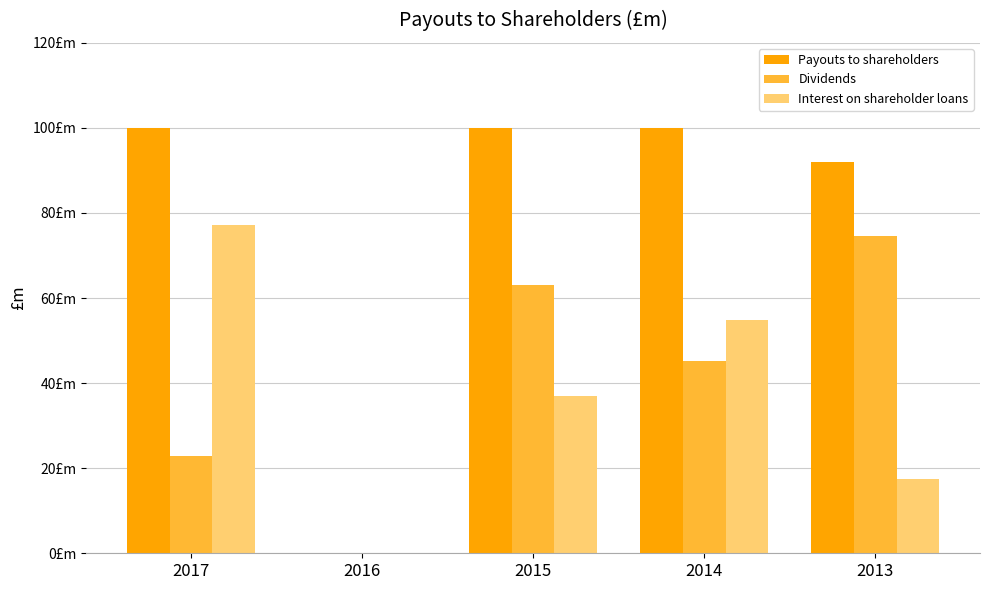

Are the bars horizontal?

No